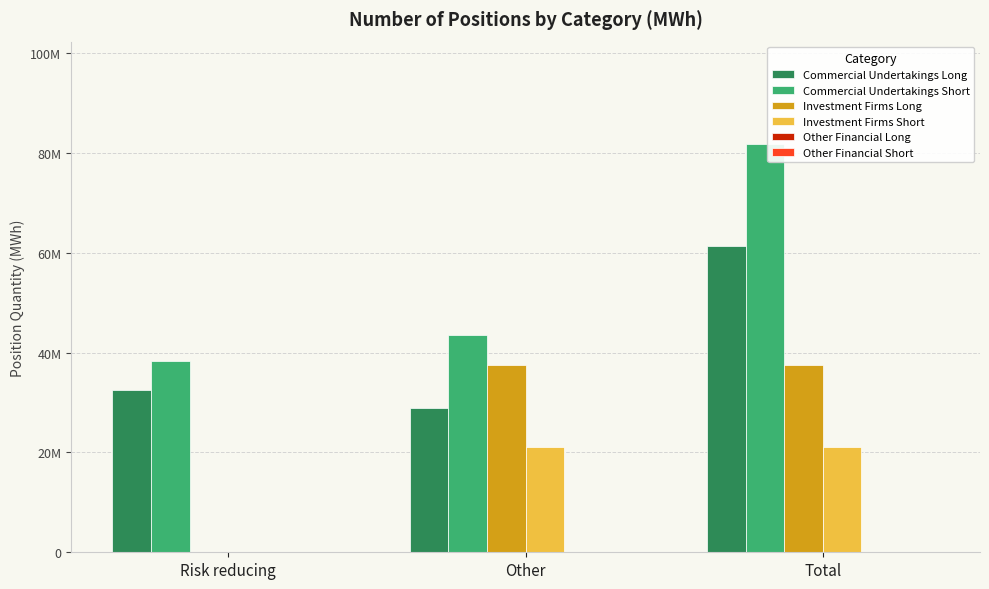

Is it true that Commercial Undertakings Short equals 81824450 at Total?

True